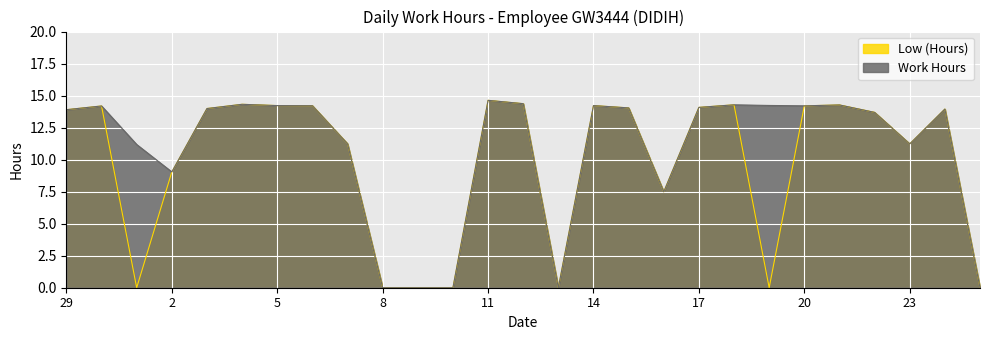

At which label is Low (Hours) closest to 7?

16